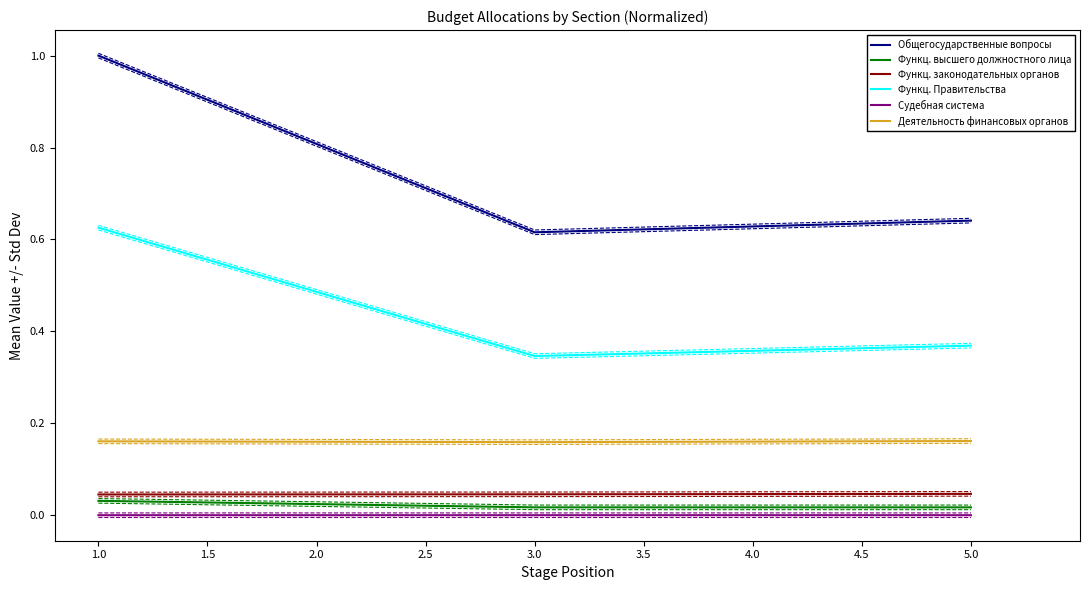

Is it true that Функц. Правительства equals 0.6 at 3.0?

False